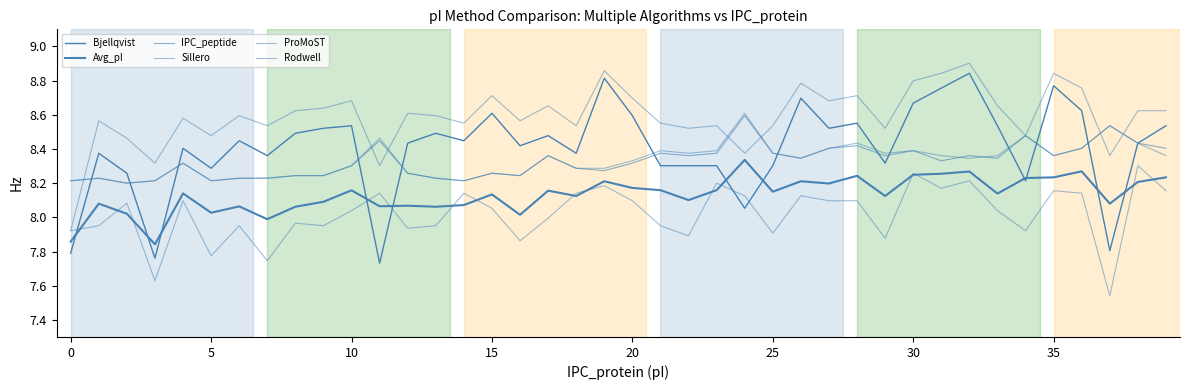

Where is IPC_peptide nearest to the value 8?

5